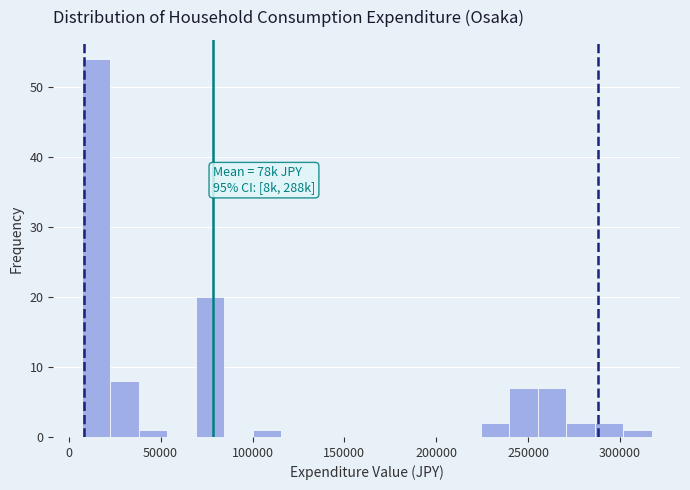

Read against the x-axis, roughly where is the centre of the tallest bar?

15000